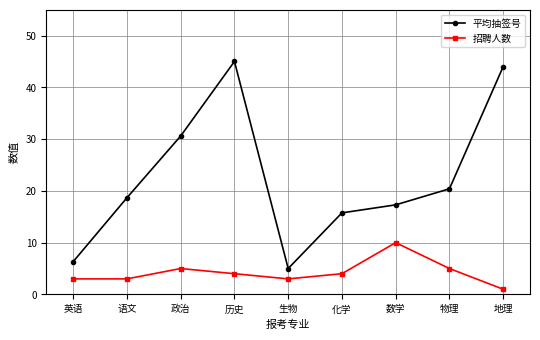

How many lines are shown in the chart?

2